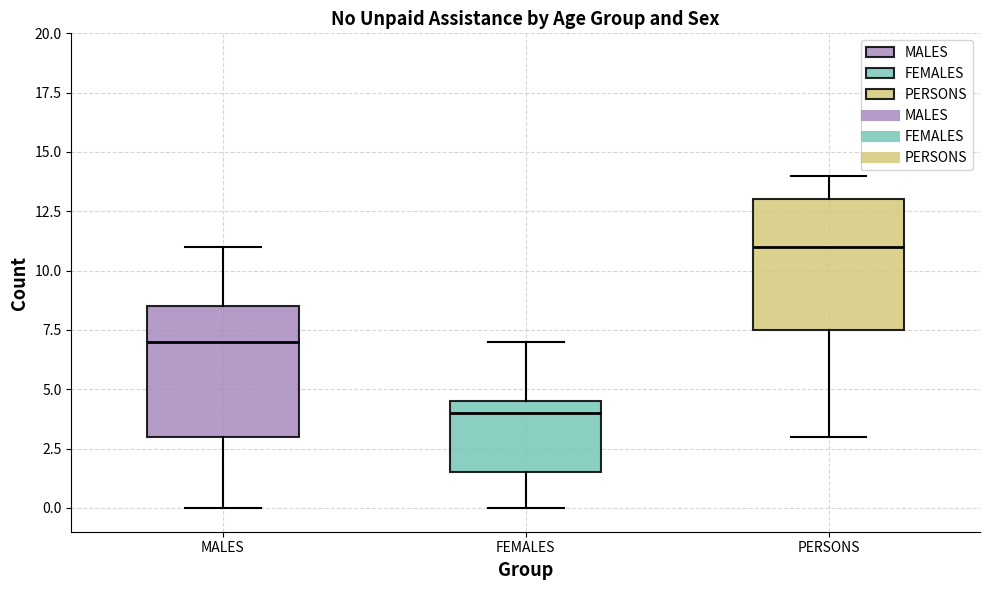

Which box has the lowest median line?

FEMALES